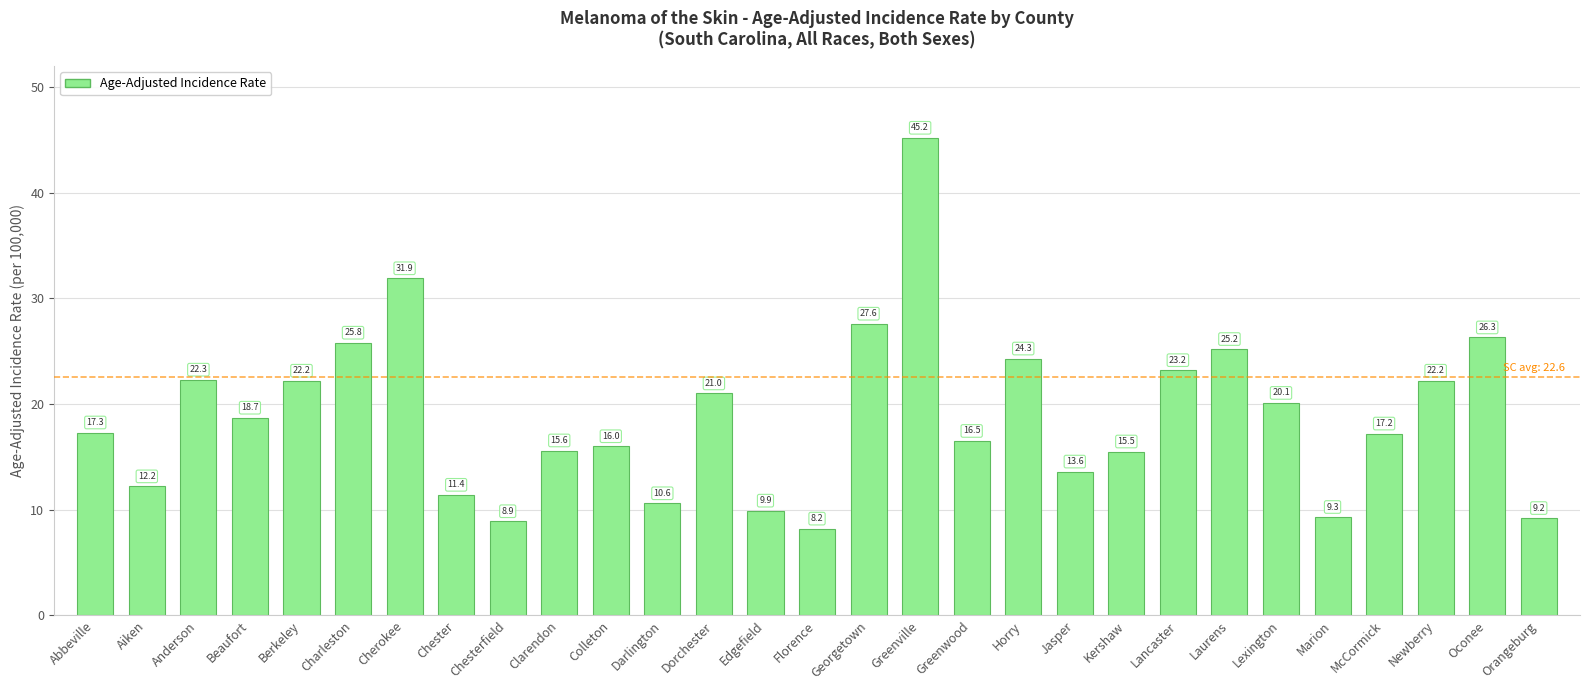

At which label is the value closest to 26?

Charleston